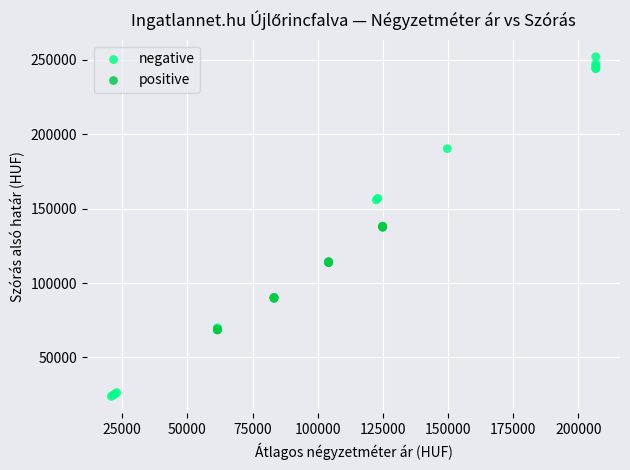

Which series has the widest spread of Y values?

negative